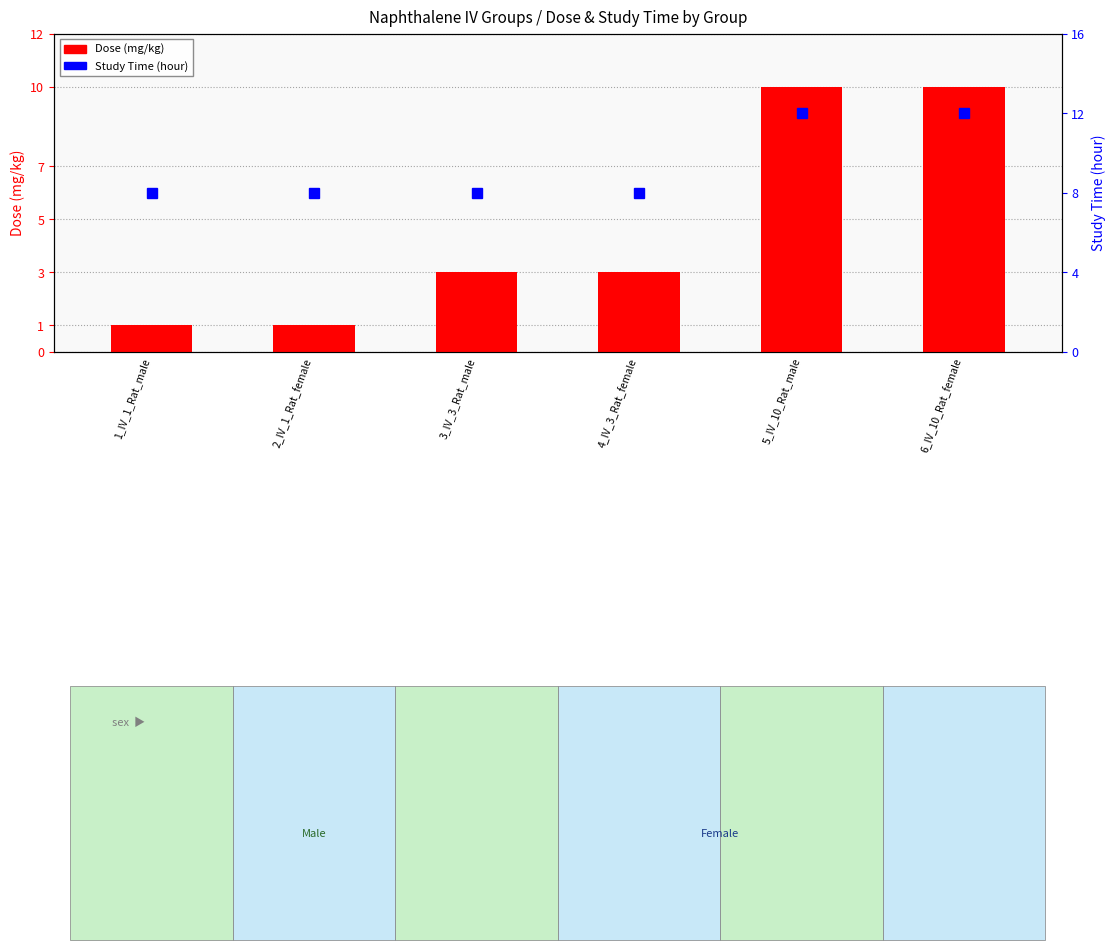

What is the label of the 4th bar from the left?

4_IV_3_Rat_female